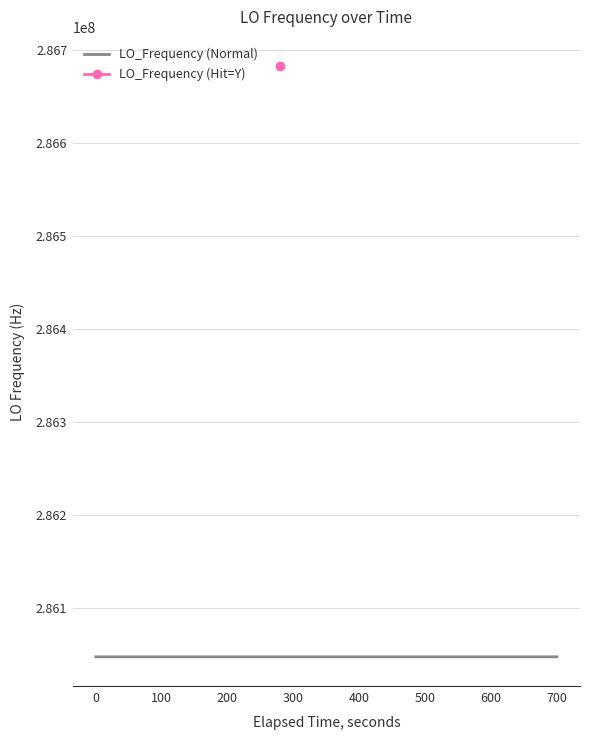

Reading left to right, transcribe all the data shown in this chart.

286046996.9	286046996.9	286046997.3	286046996.5	286046997.0	286046996.8	286046997.5	286046997.0	286046999.0	286046998.2	286046998.4	286046999.5	286046997.1	286046997.1	286046996.9	286046998.7	286682704.5	286047001.6	286047002.1	286047001.7	286047001.7	286047001.4	286047003.1	286047001.4	286047001.8	286047002.3	286047002.0	286047002.0	286047001.4	286047002.0	286047001.9	286047004.0	286047004.0	286047001.3	286047002.7	286047002.8	286047002.0	286047001.3	286047001.8	286047001.8